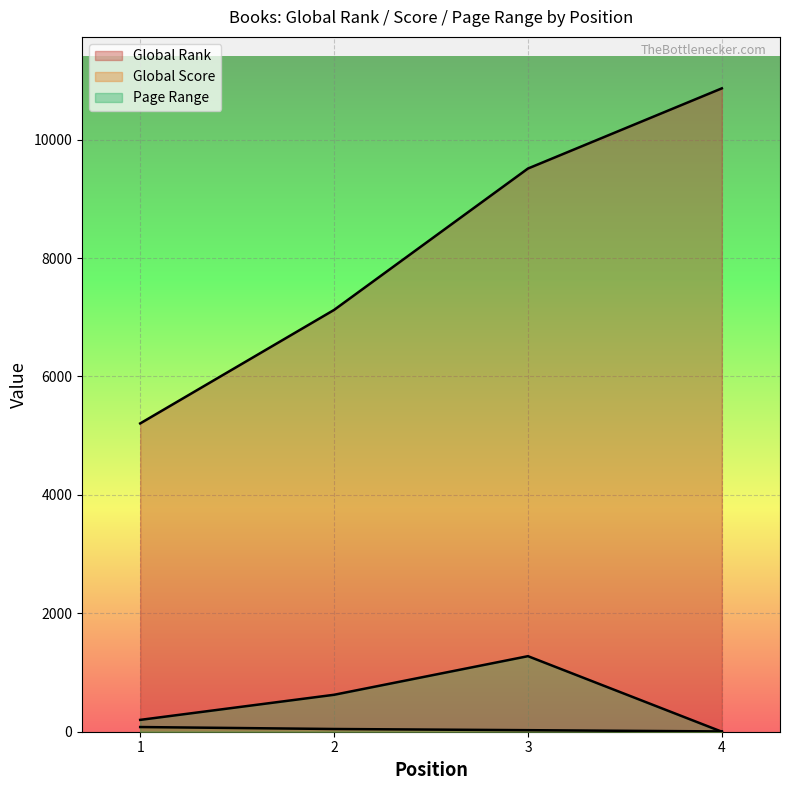

Rank the series at 4 from highest to lowest value.

Global Rank, Global Score, Page Range